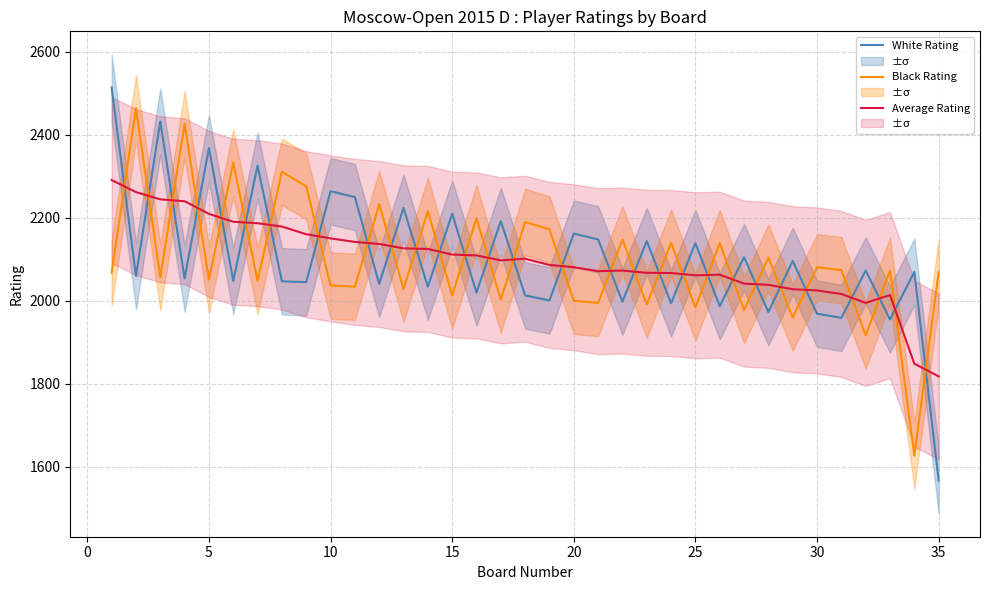

Which series has the largest range (max minus min)?

White Rating